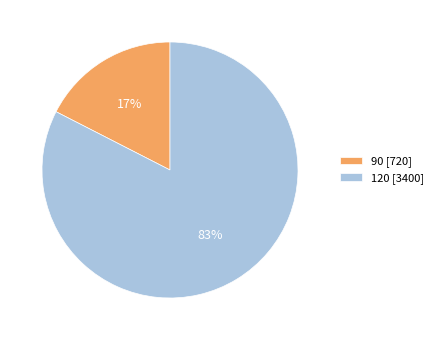

To the nearest percent, what portion does 120 represent?

83%